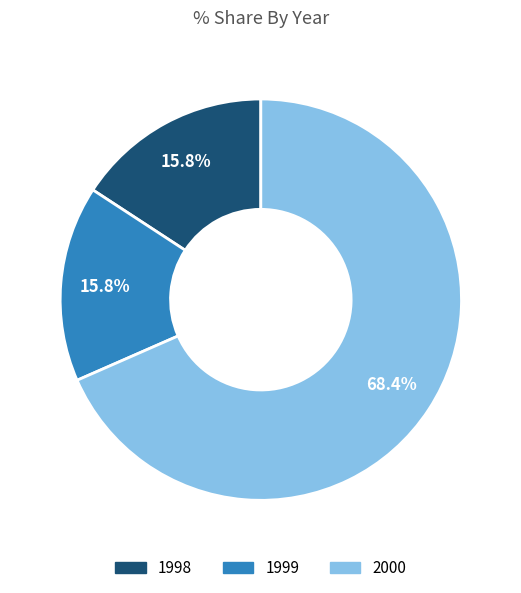

To the nearest percent, what percentage of the pie is 1999?

16%